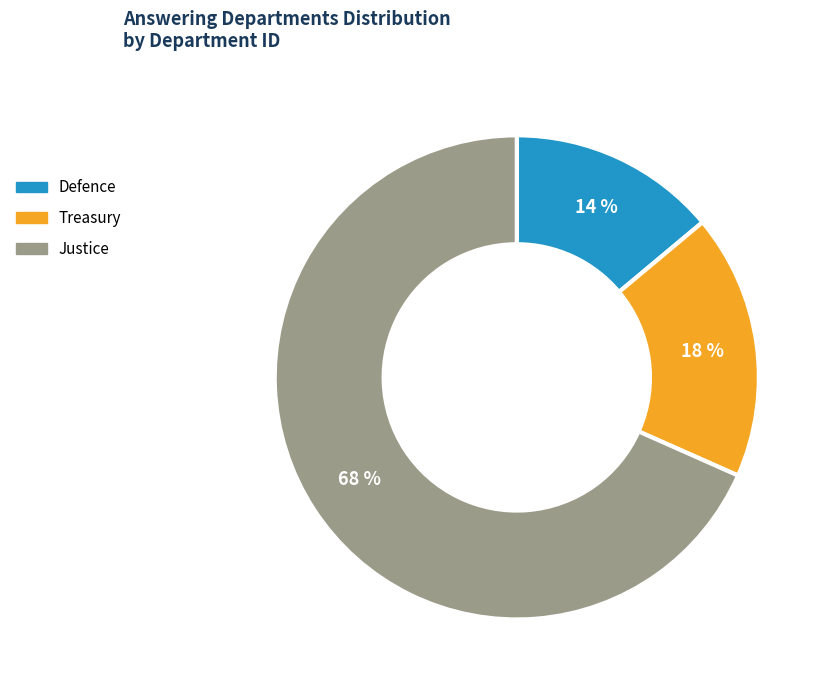

To the nearest percent, what portion does Justice represent?

68%